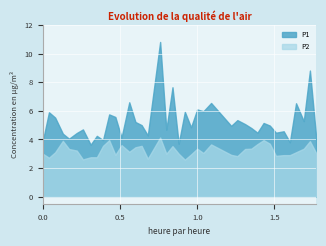

Count the number of categories in the chart.

40